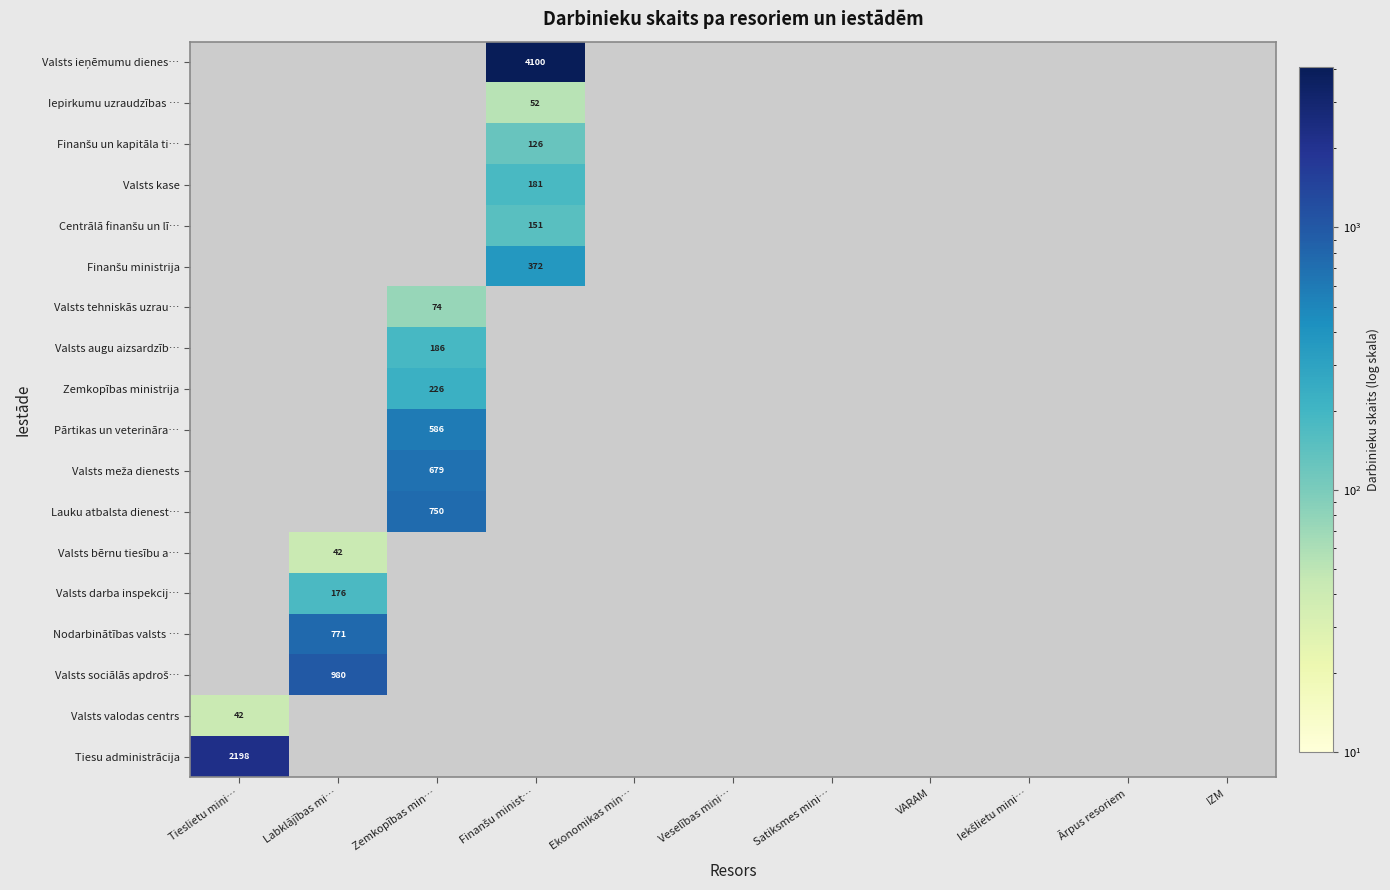

The Valsts darba inspekcij… series shows 176 at Labklājības mi…. True or false?

True